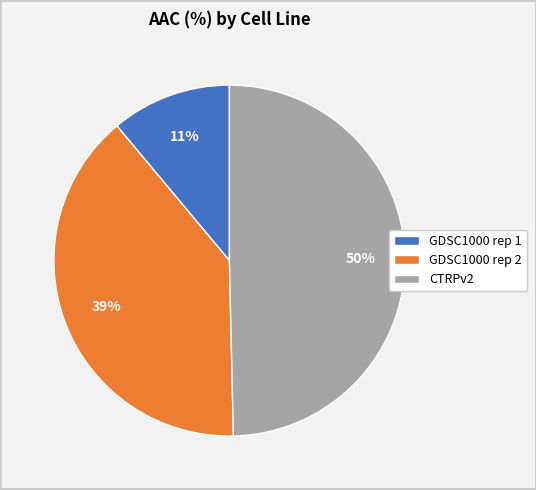

Count the number of slices in the pie.

3